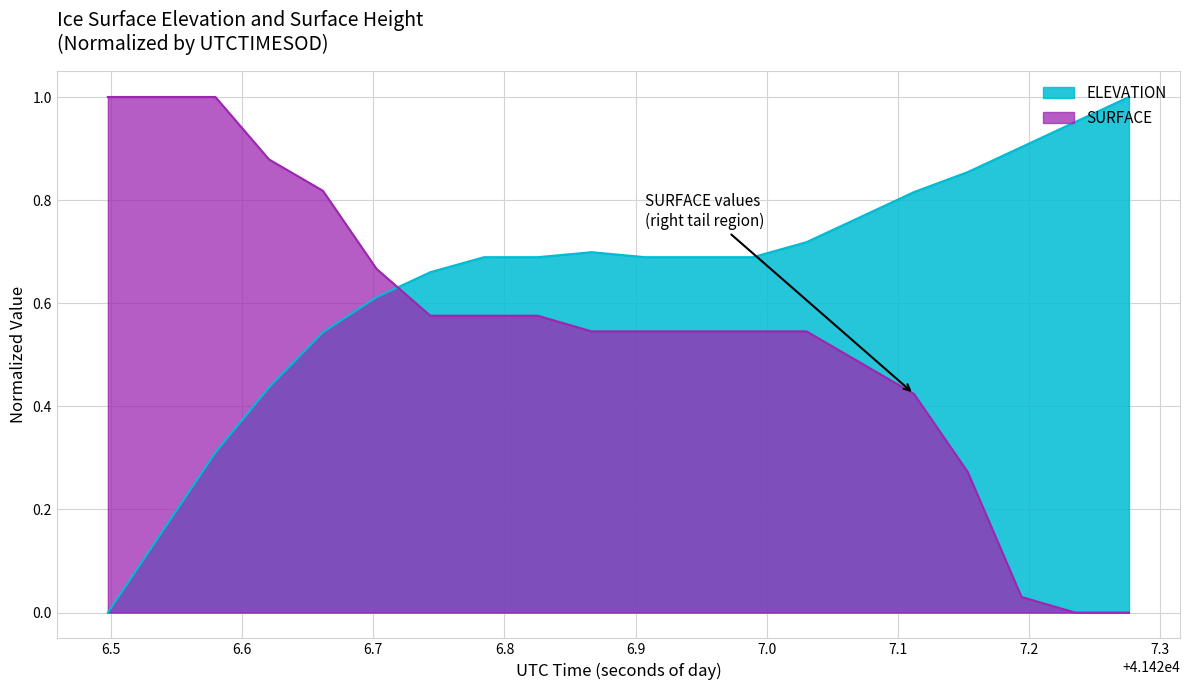

What is the difference between the maximum and minimum values in the SURFACE series?

1.0